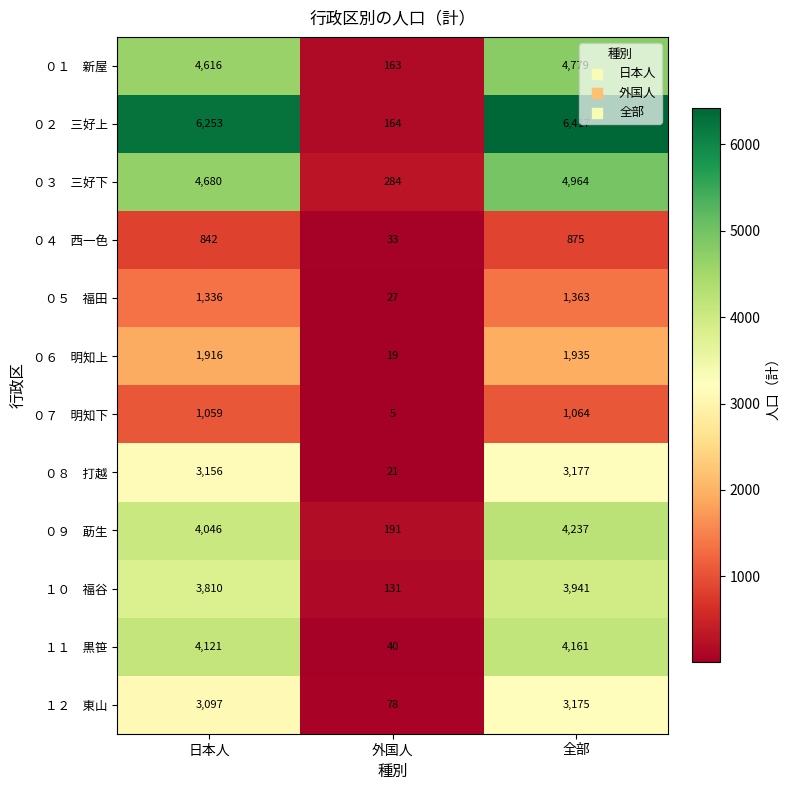

Which label corresponds to the smallest value in the chart?

外国人